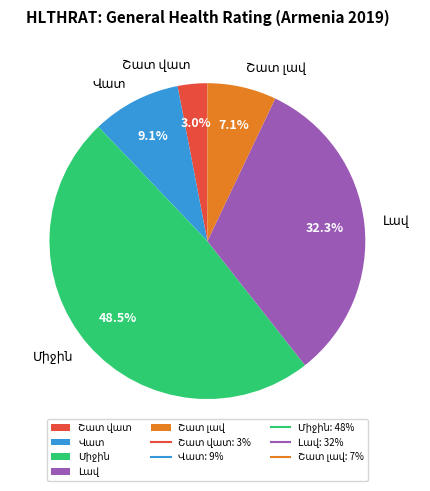

Is there a majority slice in this chart?

No